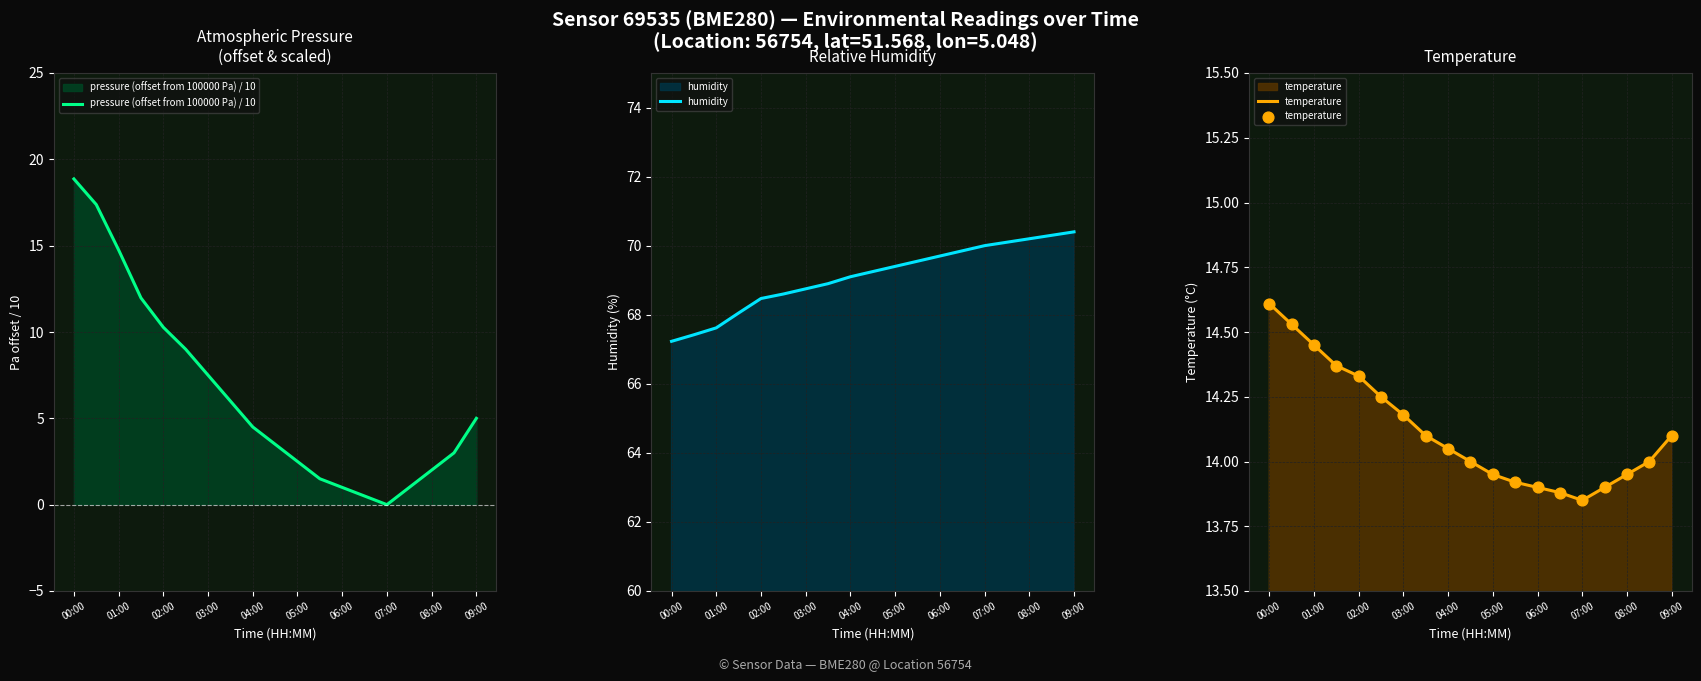

Which series contains the highest Y value?

humidity